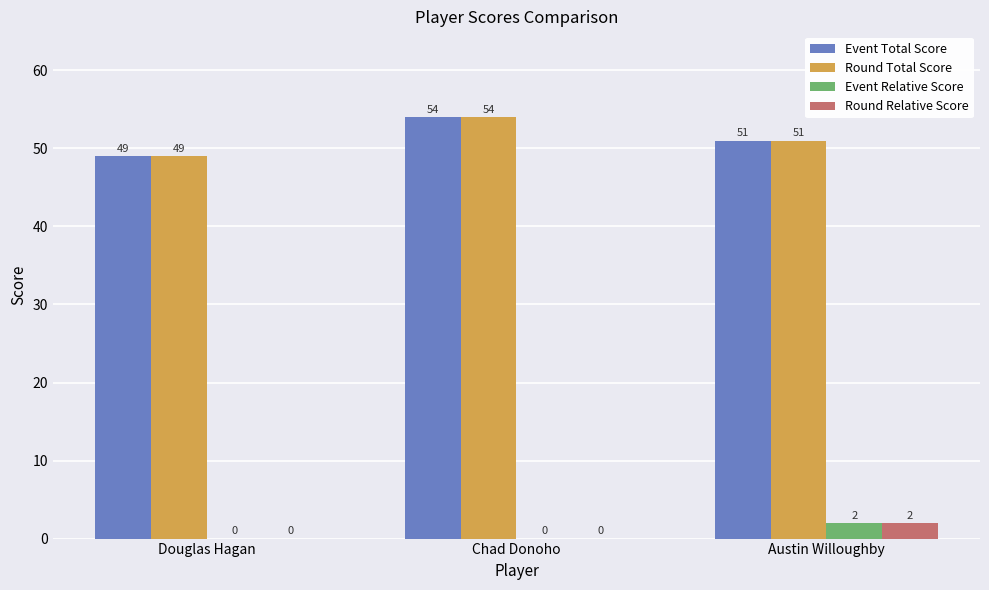

What is the total value across all series at Chad Donoho?

108